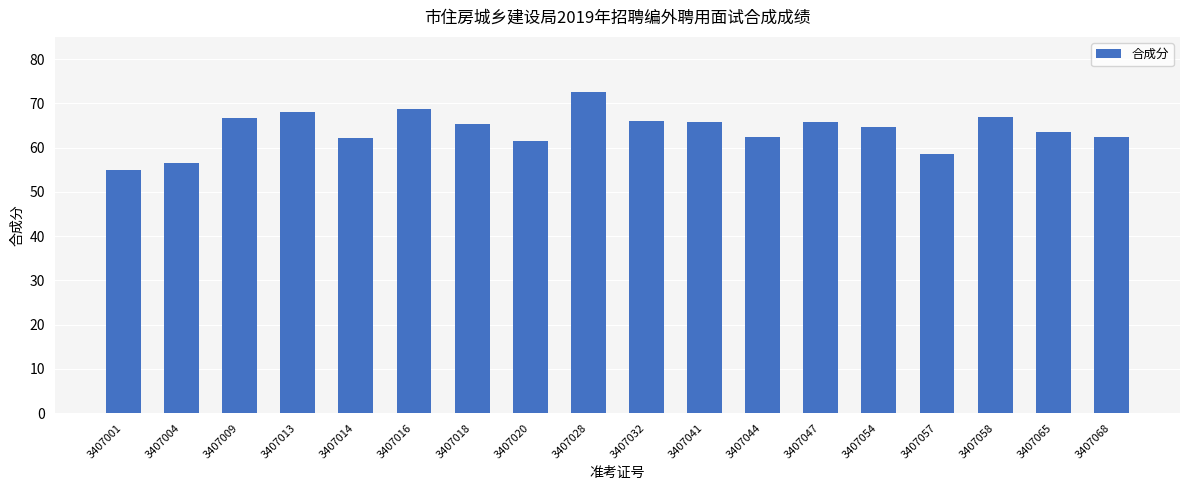

What is the value of the 17th bar from the left?

63.5